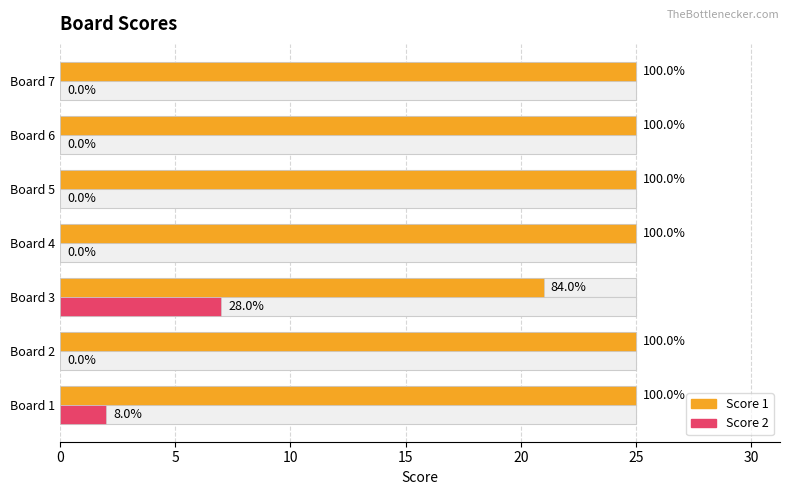

How many data points in Score 2 are above 0?

2